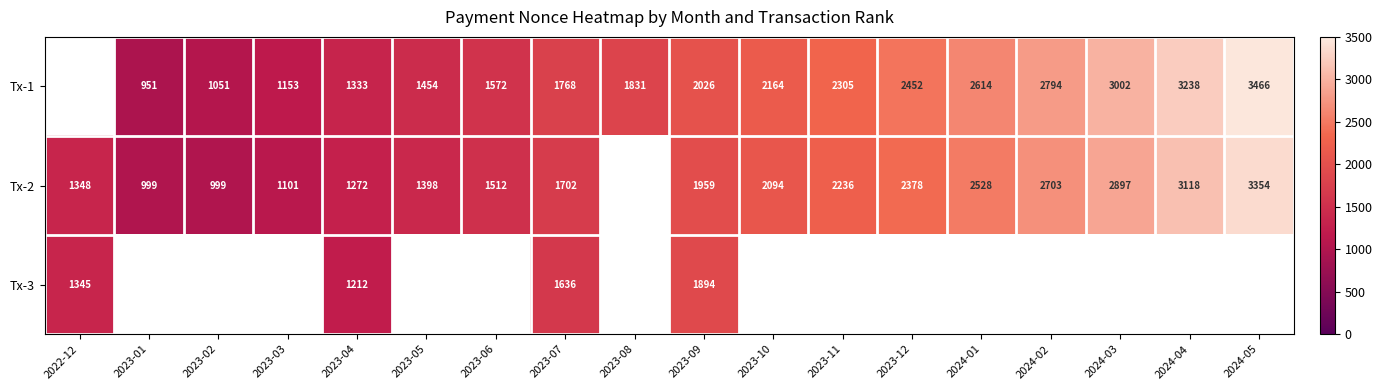

What is the sum of the Tx-2 values at 2023-05 and 2023-09?

3357